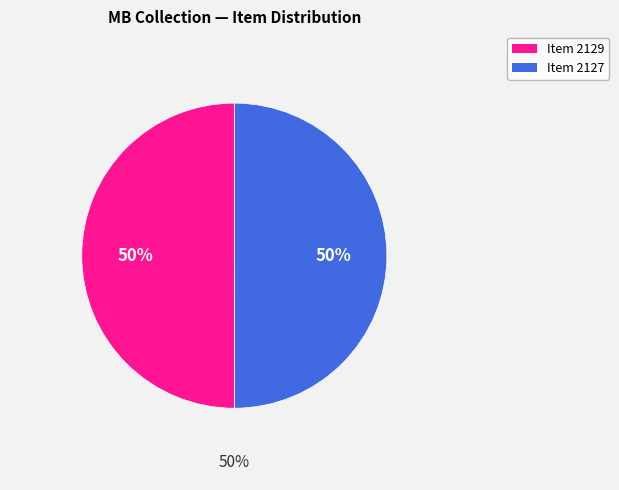

To the nearest percent, what is the average slice percentage?

50%